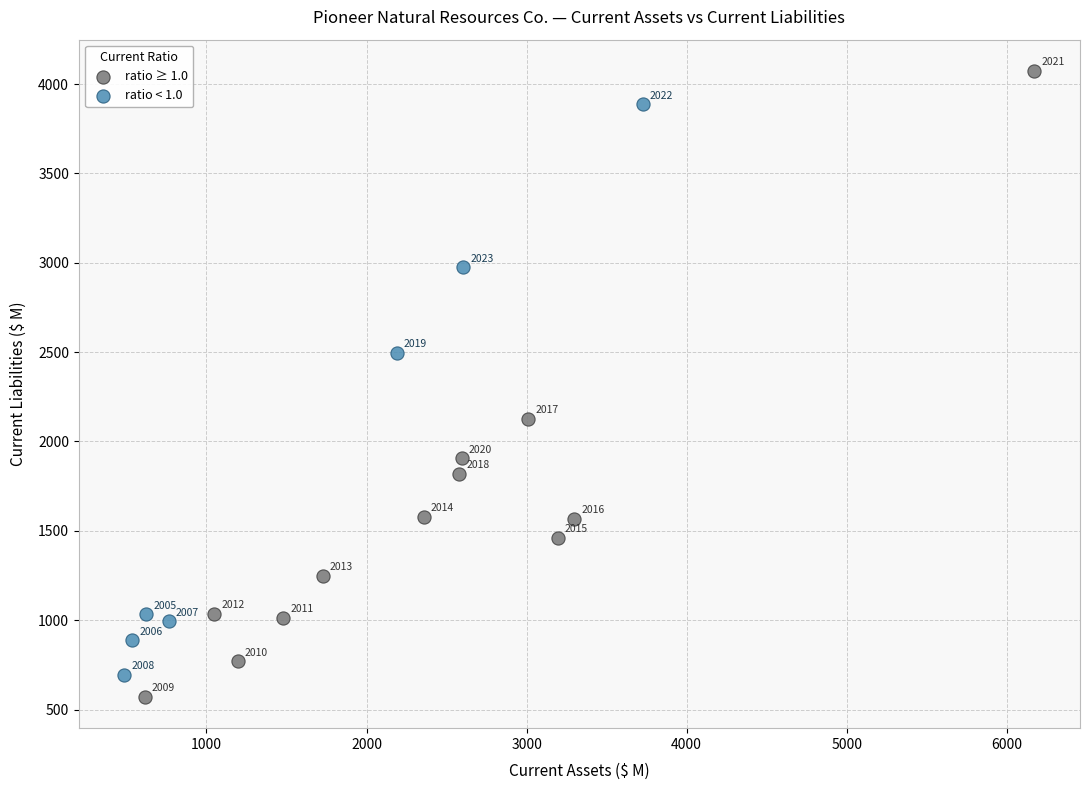

Which series has the largest Y range (max minus min)?

ratio ≥ 1.0